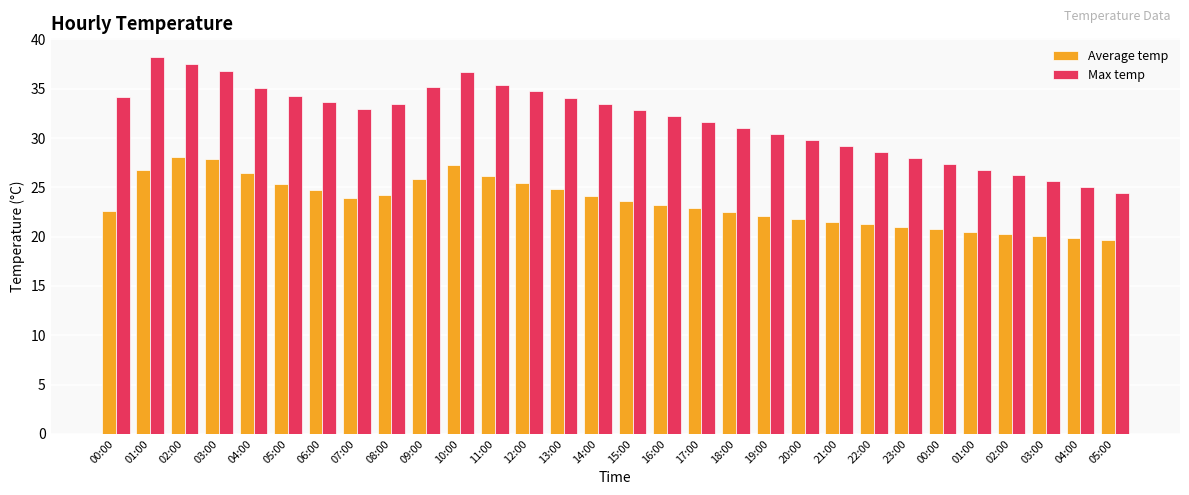

How many categories are shown in the chart?

30